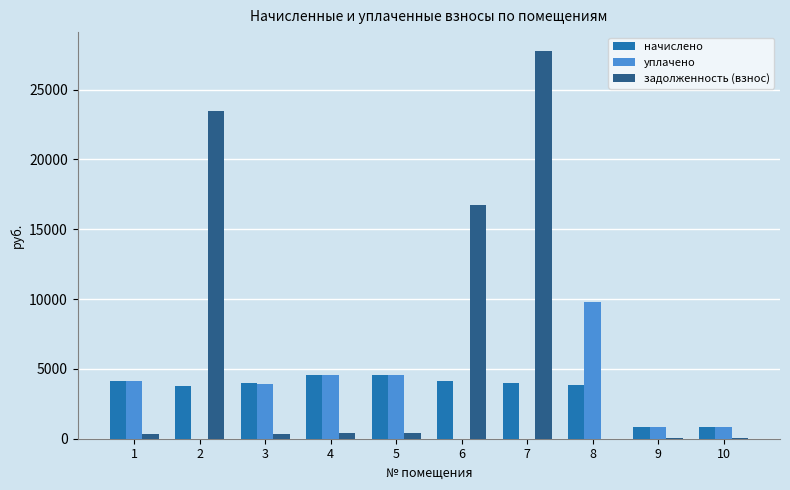

What is the difference between the задолженность (взнос) values at 7 and 8?

27732.0